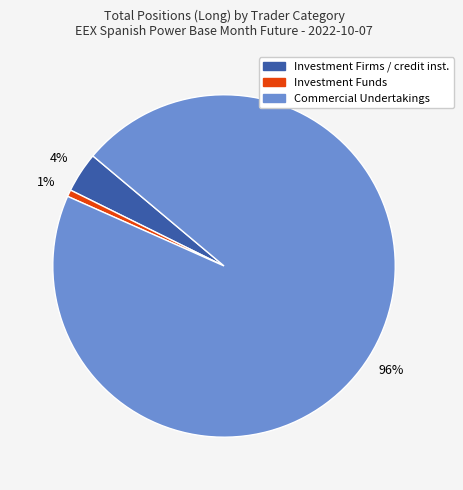

Does any single category account for the majority?

Yes